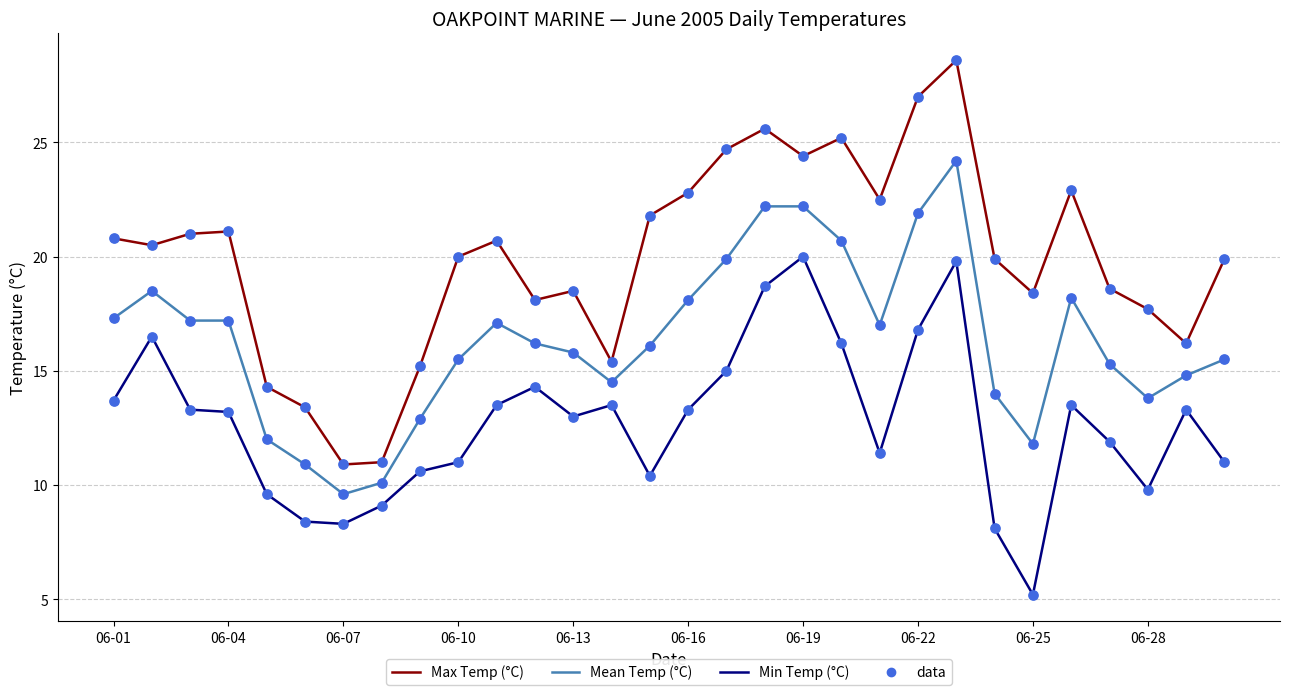

Which series has the largest range (max minus min)?

Max Temp (°C)